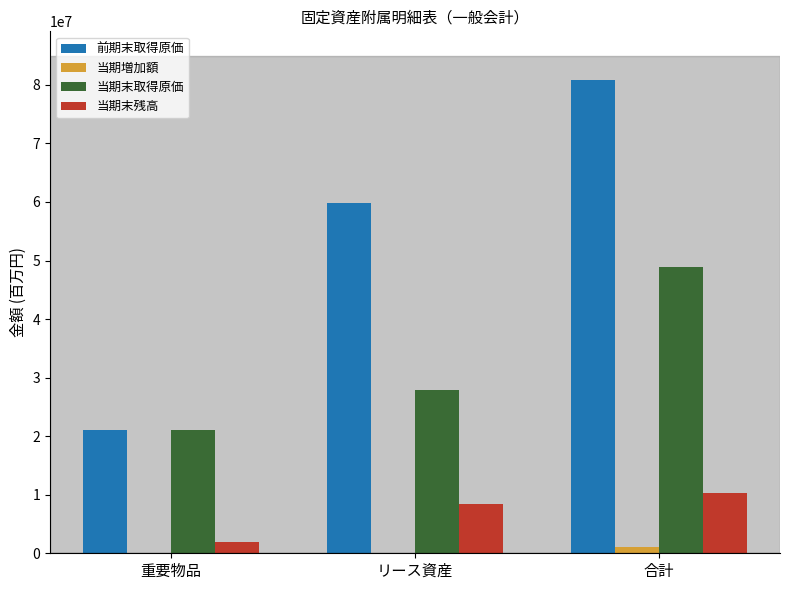

Count the number of data series in this chart.

4